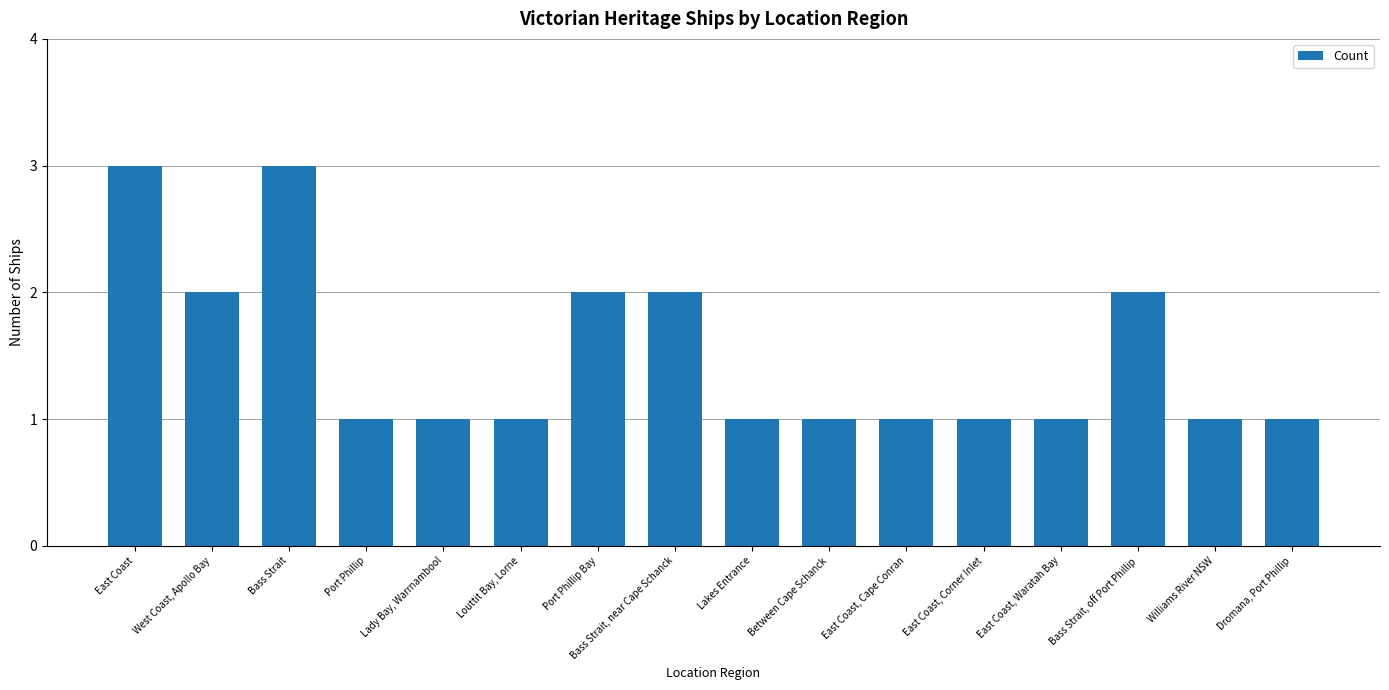

Which has a higher value, Louttit Bay, Lorne or Bass Strait, off Port Phillip?

Bass Strait, off Port Phillip